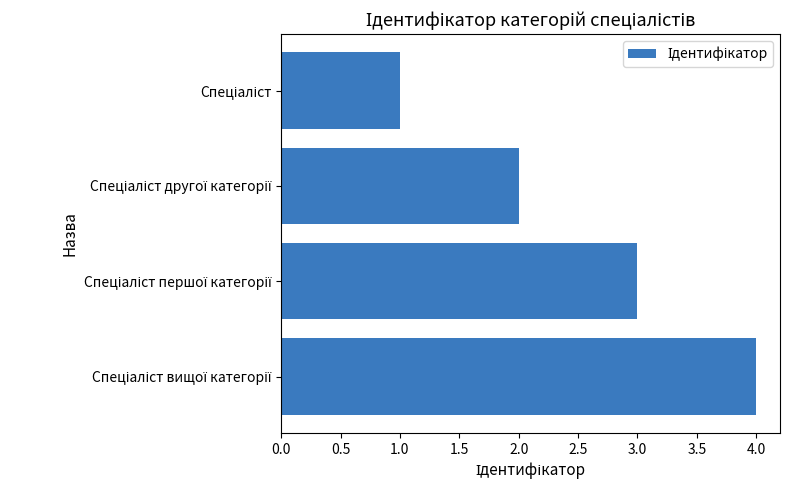

What is the sum of all values?

10